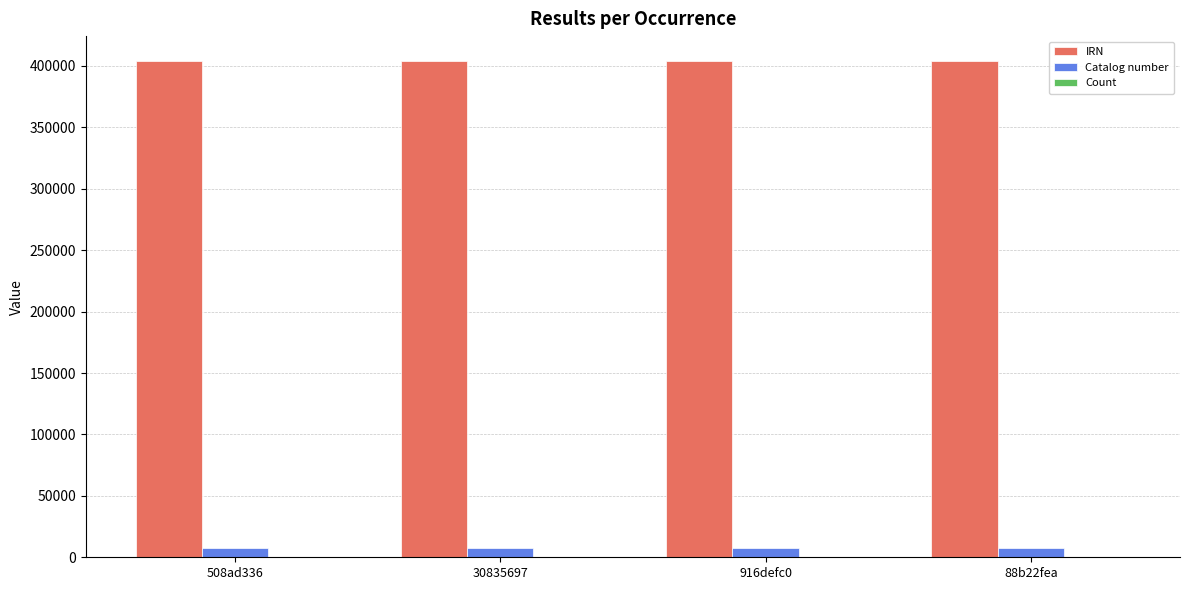

The value of IRN at 916defc0 is 687833. True or false?

False